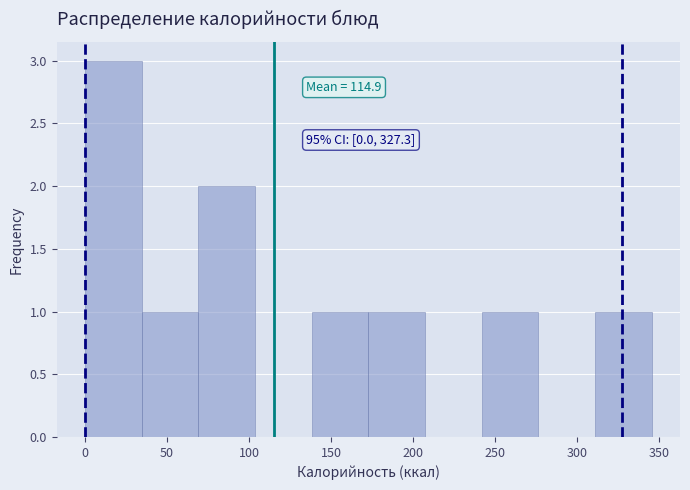

Which range on the x-axis has the tallest bar?

0 to 35